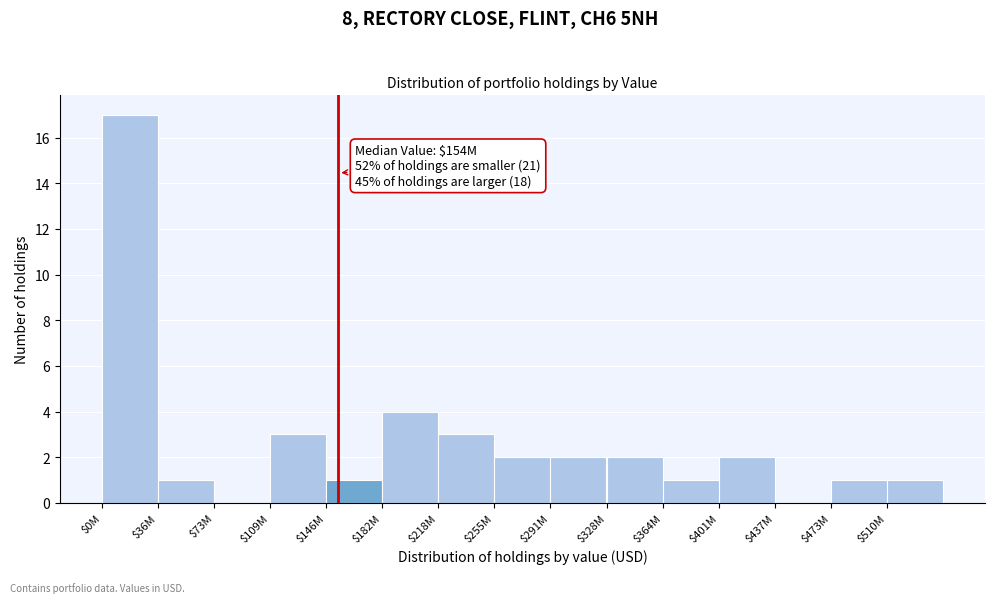

What is the greatest value displayed?

17